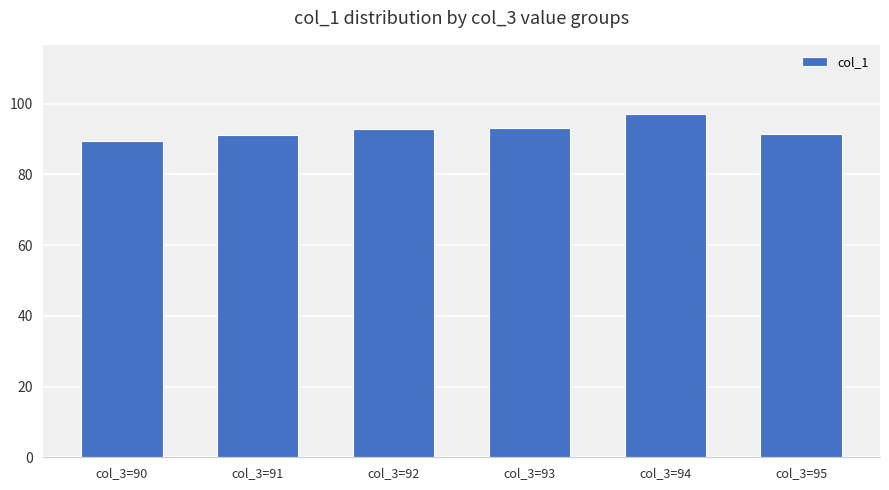

What is the ratio of the value at col_3=92 to the value at col_3=90?

1.0